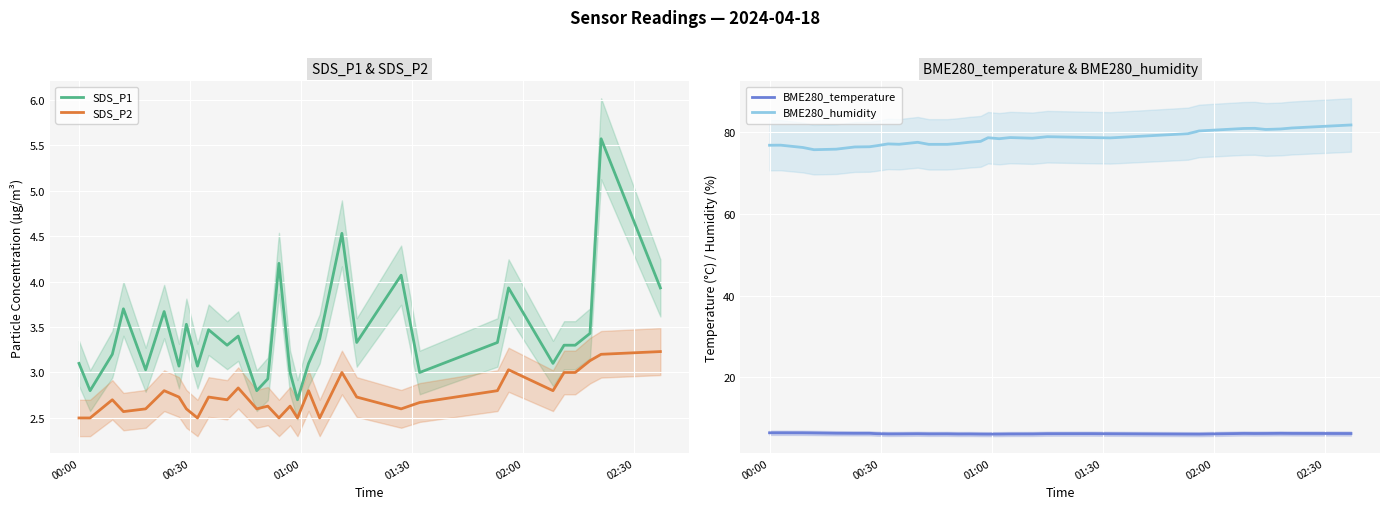

True or false: SDS_P2 and SDS_P1 cross at least once.

False